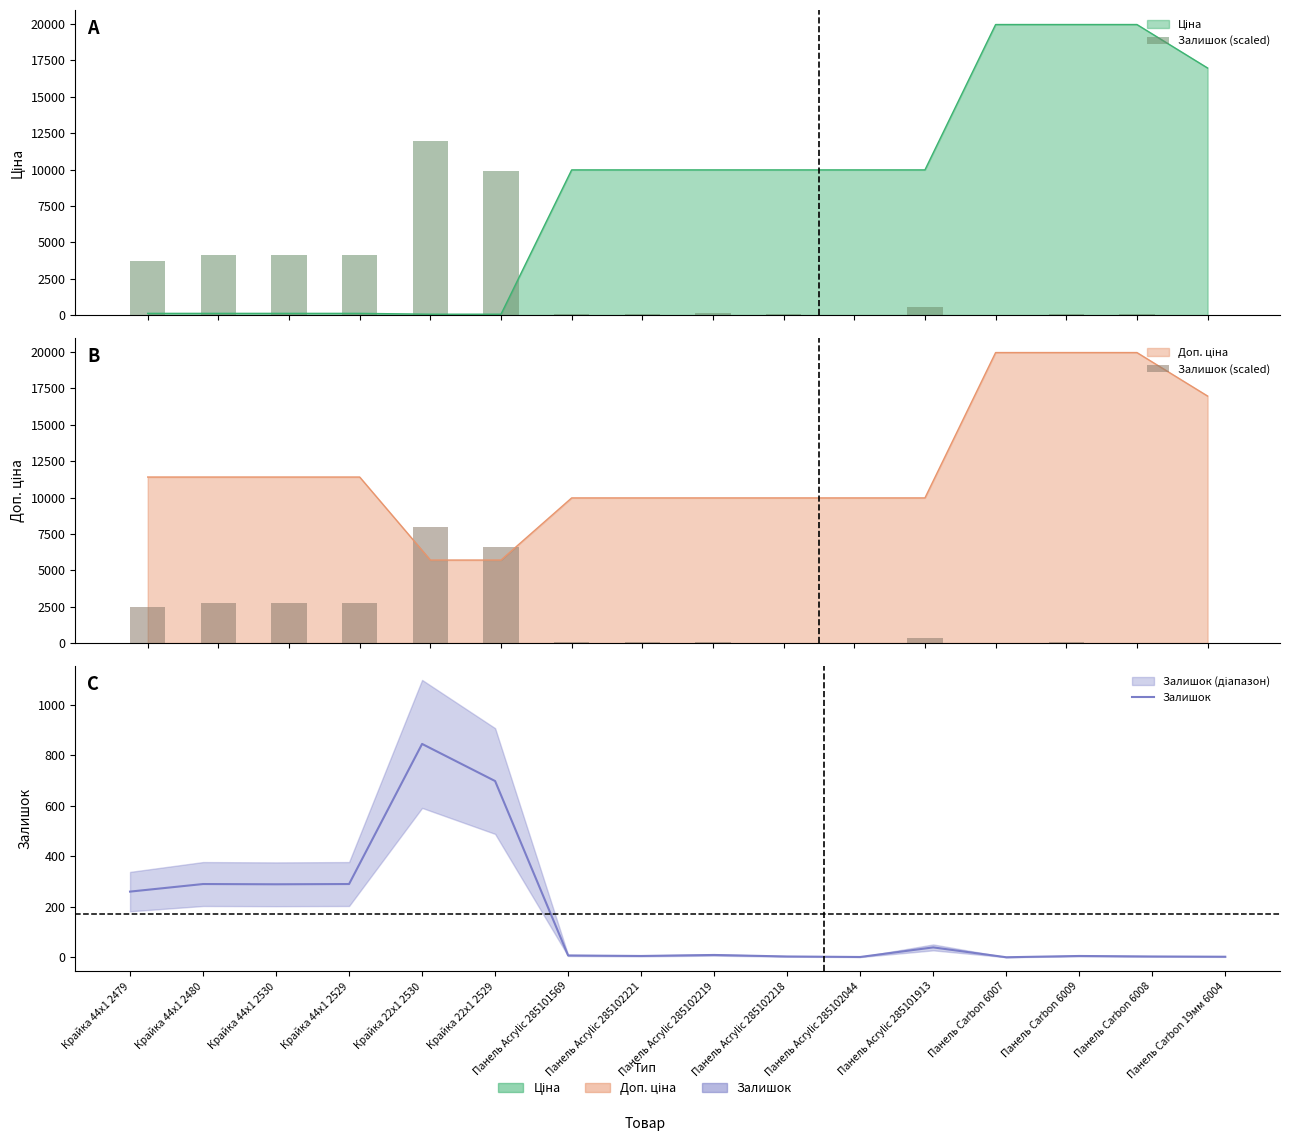

What is the difference between the maximum and minimum values in the Залишок (scaled) series?

7985.7